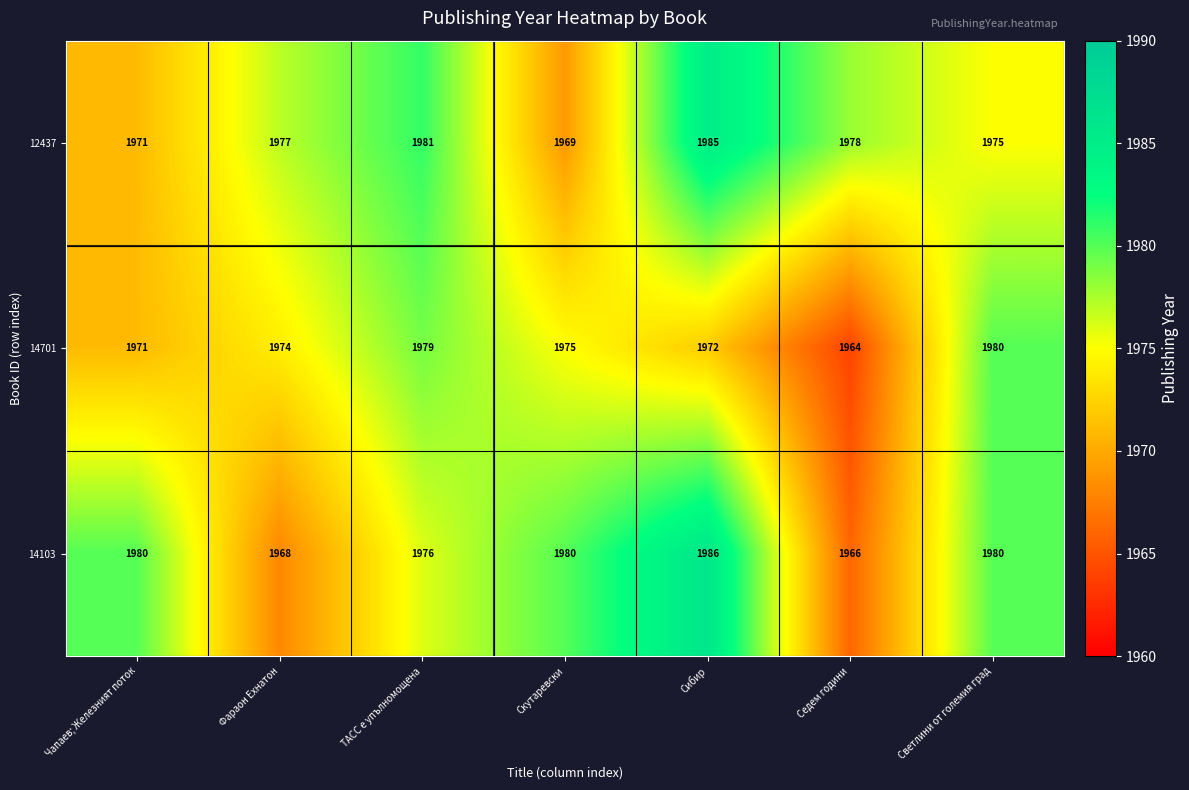

True or false: 14103 has a value of 1044 at Седем години.

False